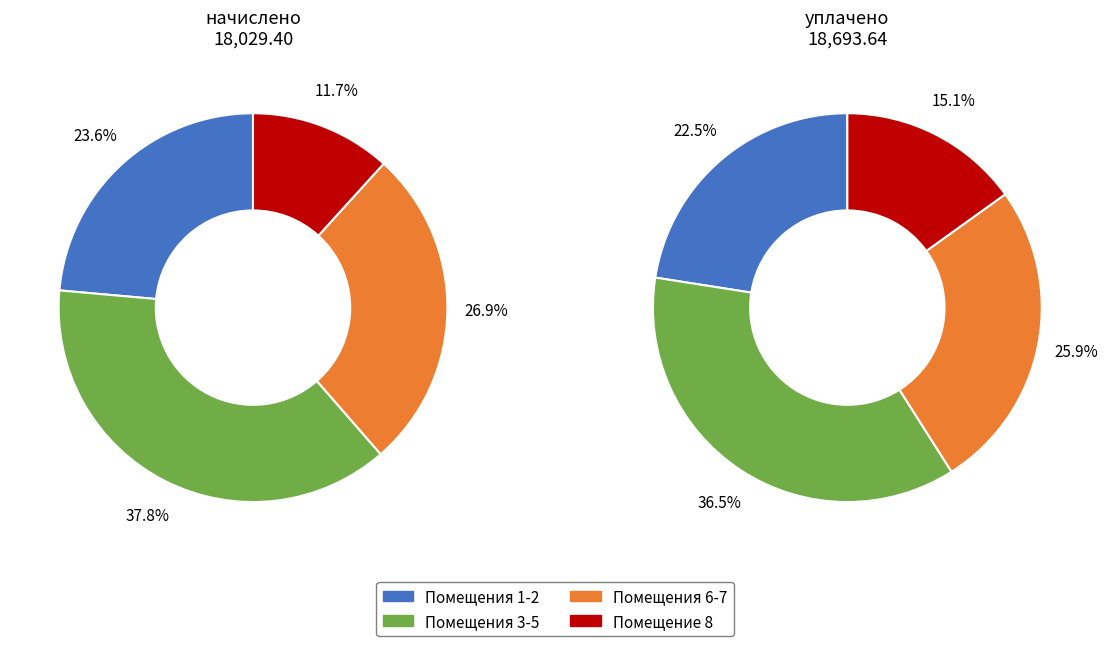

Does 6 account for over 50% of the chart?

No